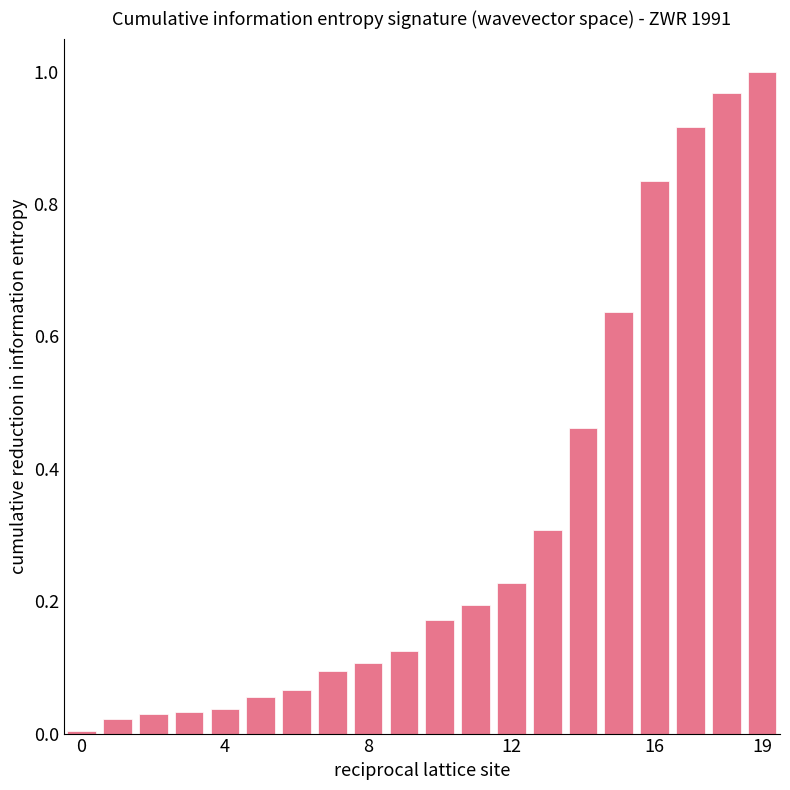

Between 16 and 19, which is larger?

19